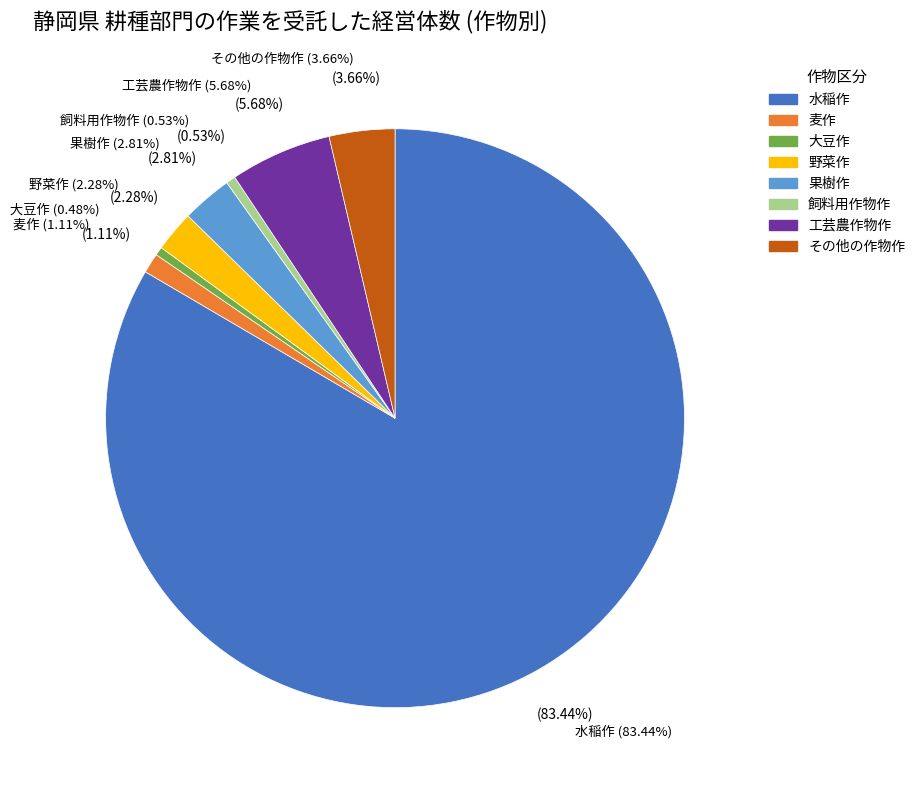

Combined, do 麦作 and 大豆作 account for over 50%?

No